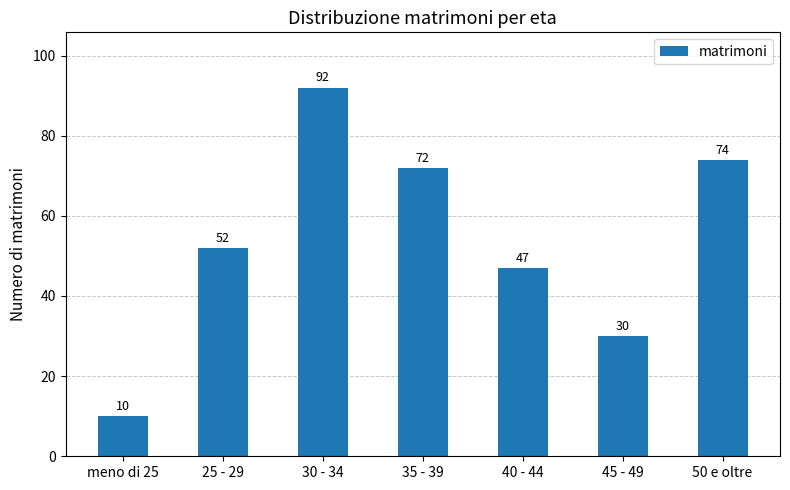

What is the label of the 2nd bar from the left?

25 - 29